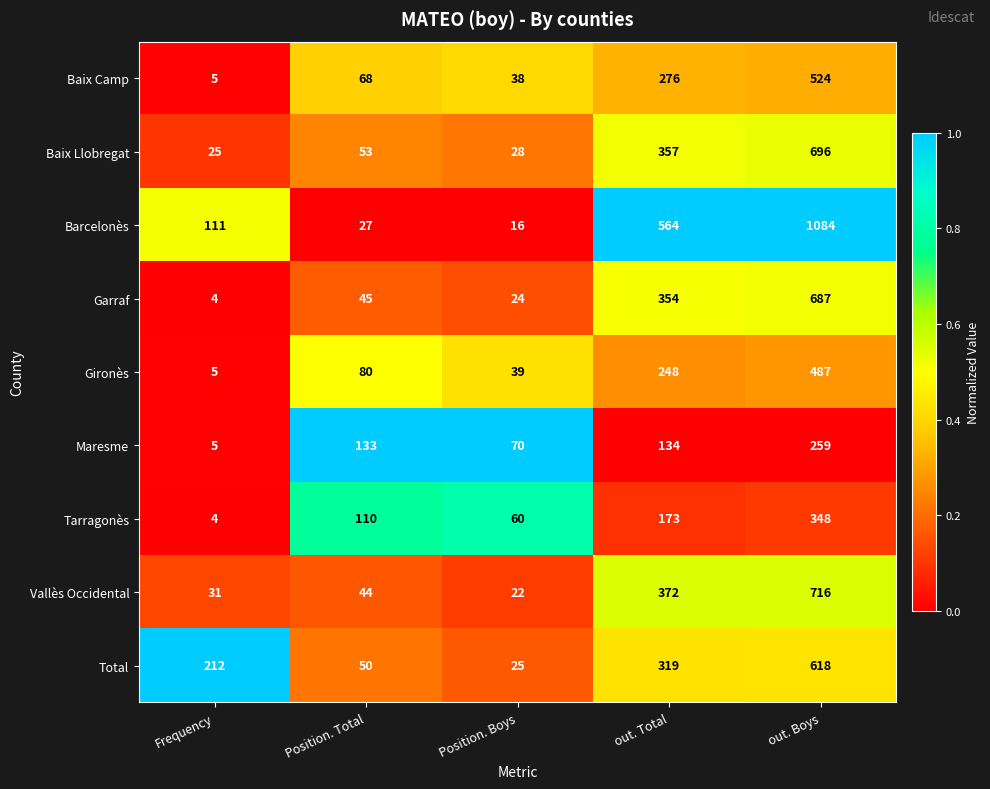

What is the maximum value shown in the chart?

1084